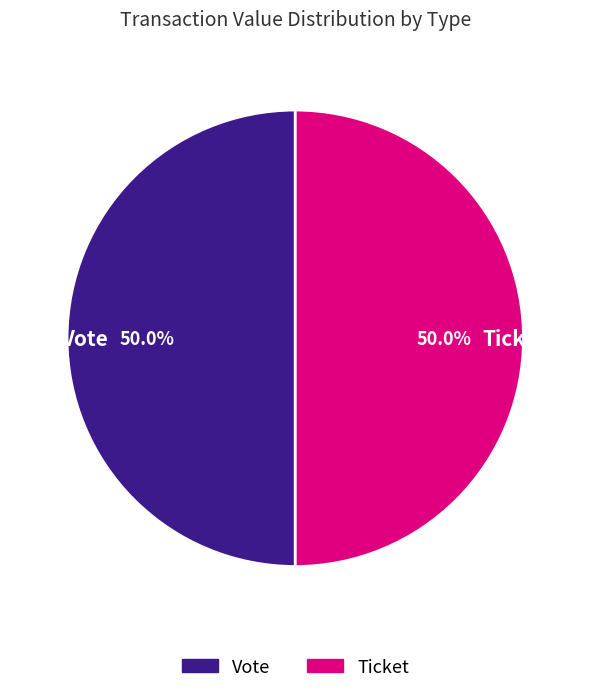

To the nearest percent, what is the difference between the largest and smallest slice percentages?

0%